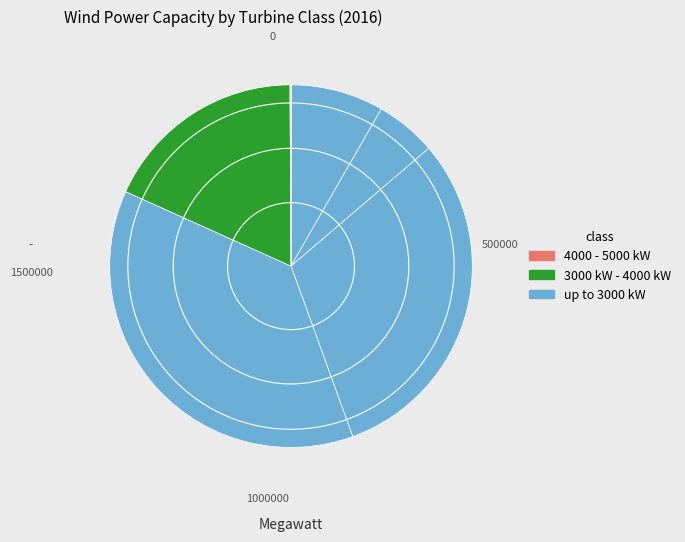

Is there a majority slice in this chart?

No